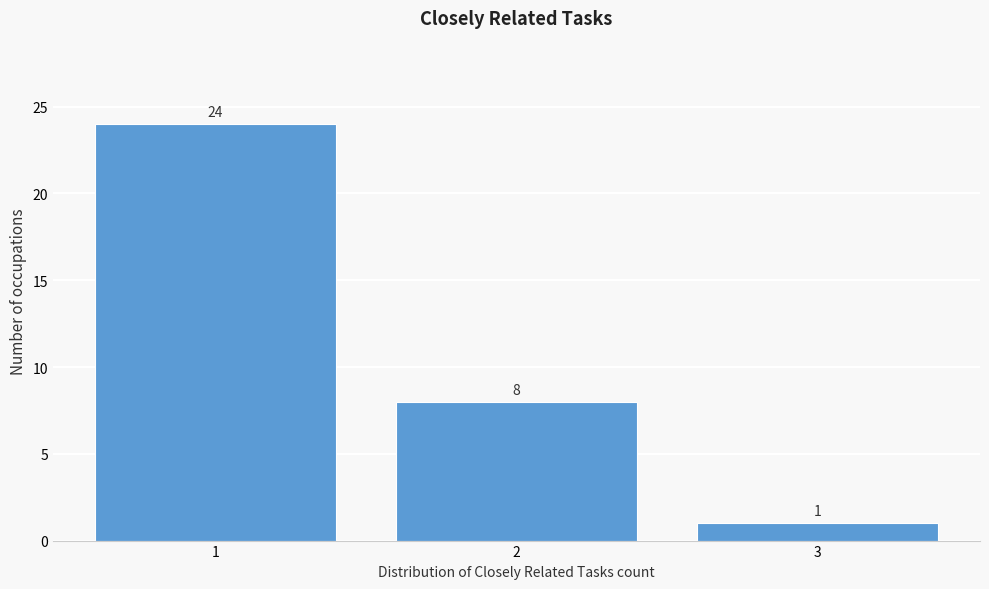

Reading left to right, extract all data points from this chart.

24	8	1